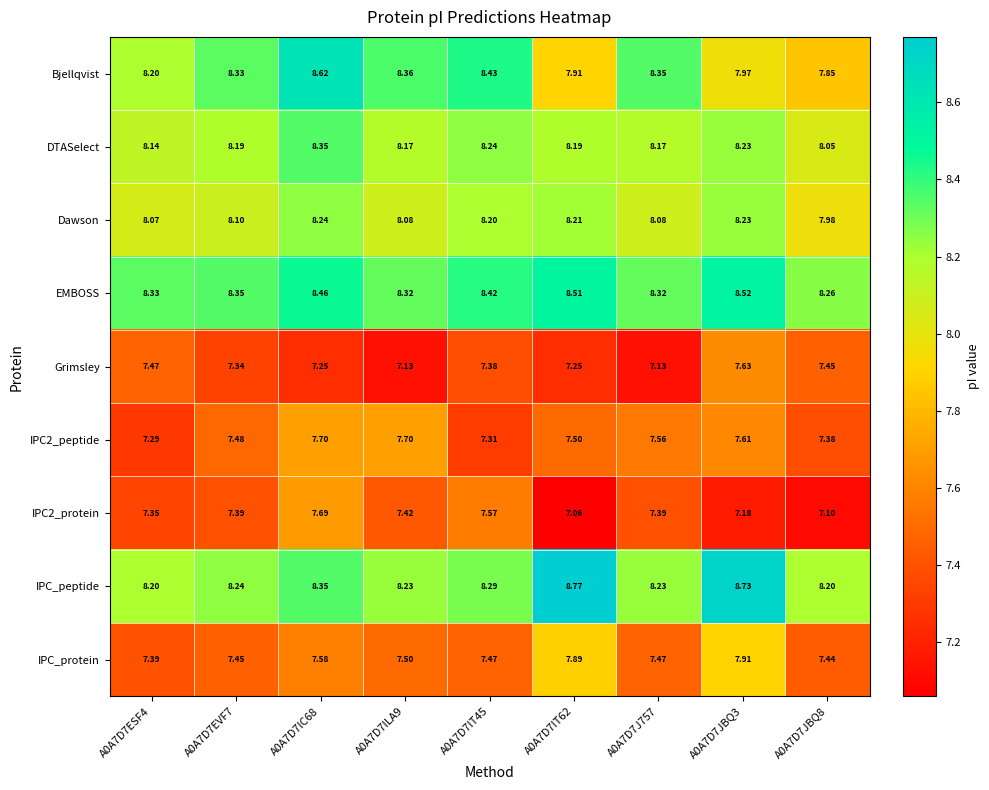

Between A0A7D7IC68 and A0A7D7JBQ8, which series saw the biggest shift?

Bjellqvist